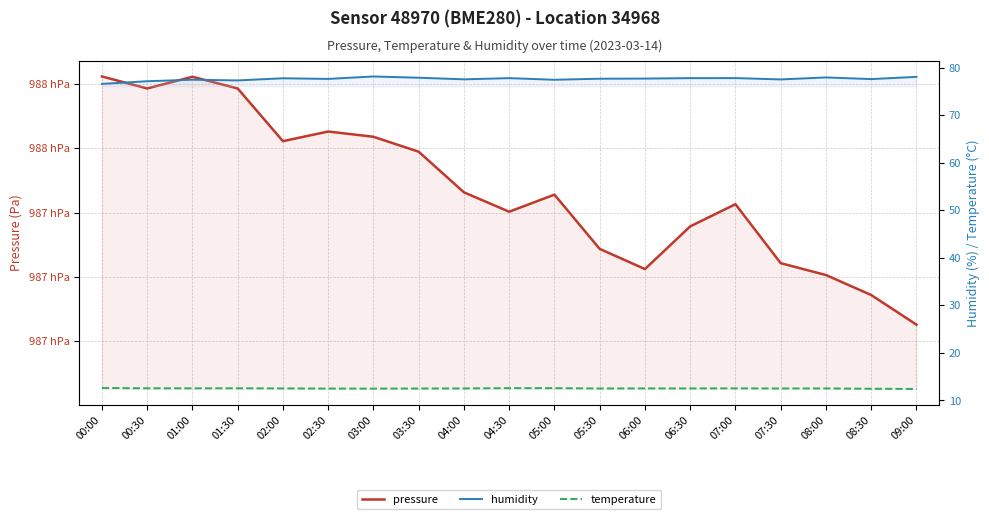

Where is pressure nearest to the value 98743?

07:00